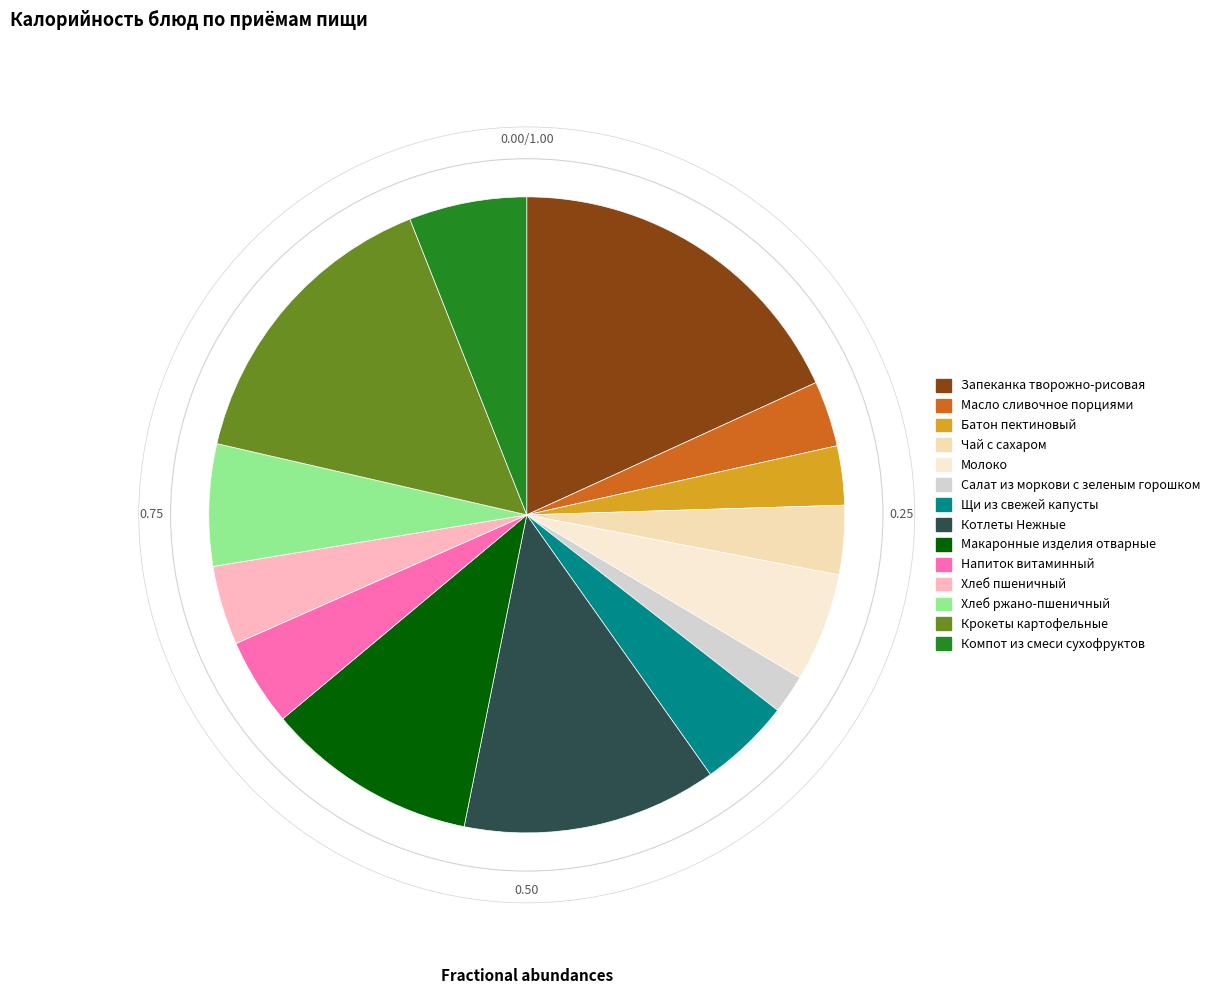

How many slices are in this pie chart?

14